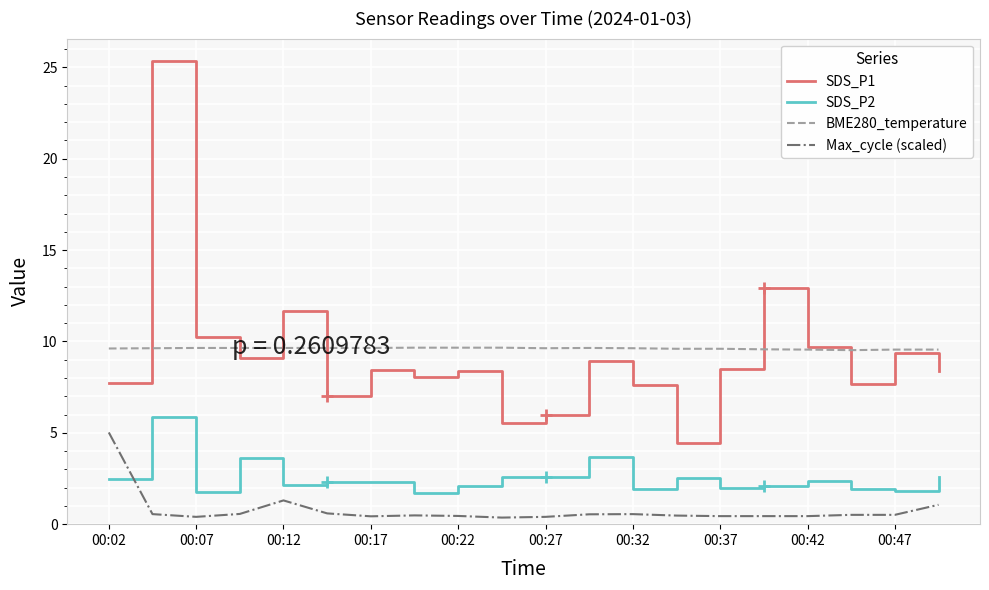

True or false: SDS_P1 and SDS_P2 intersect in this chart.

False